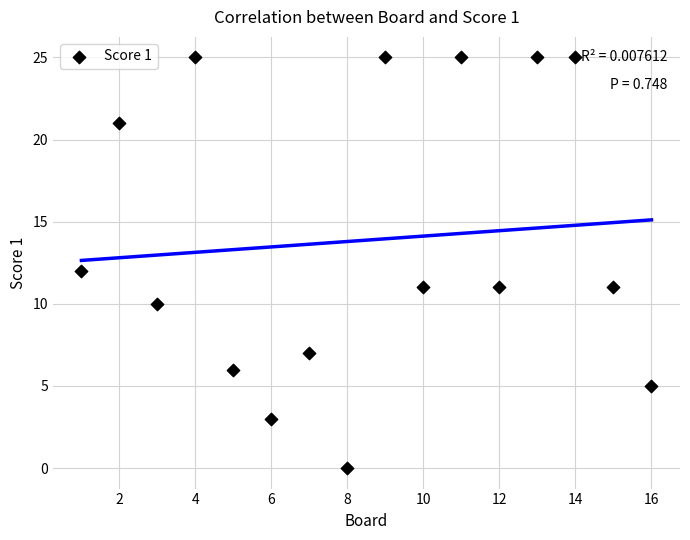

What is the range of Y values (max minus min)?

25